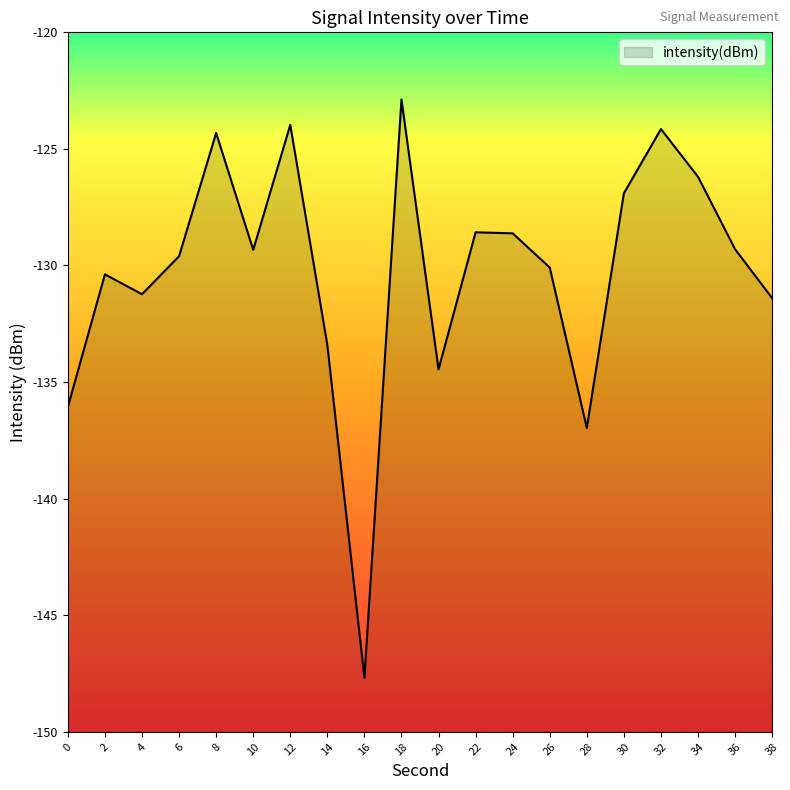

What is the maximum value shown in the chart?

-122.9